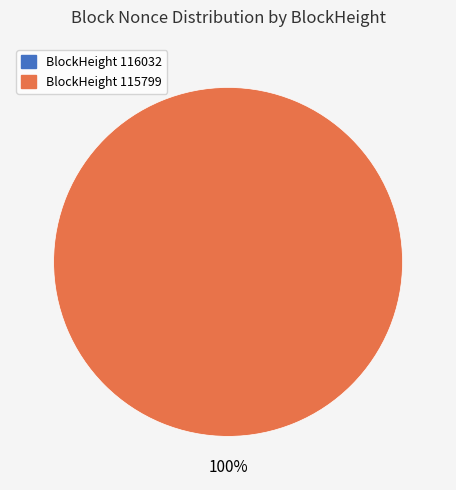

Is it true that 116032 is 8% of the pie?

False